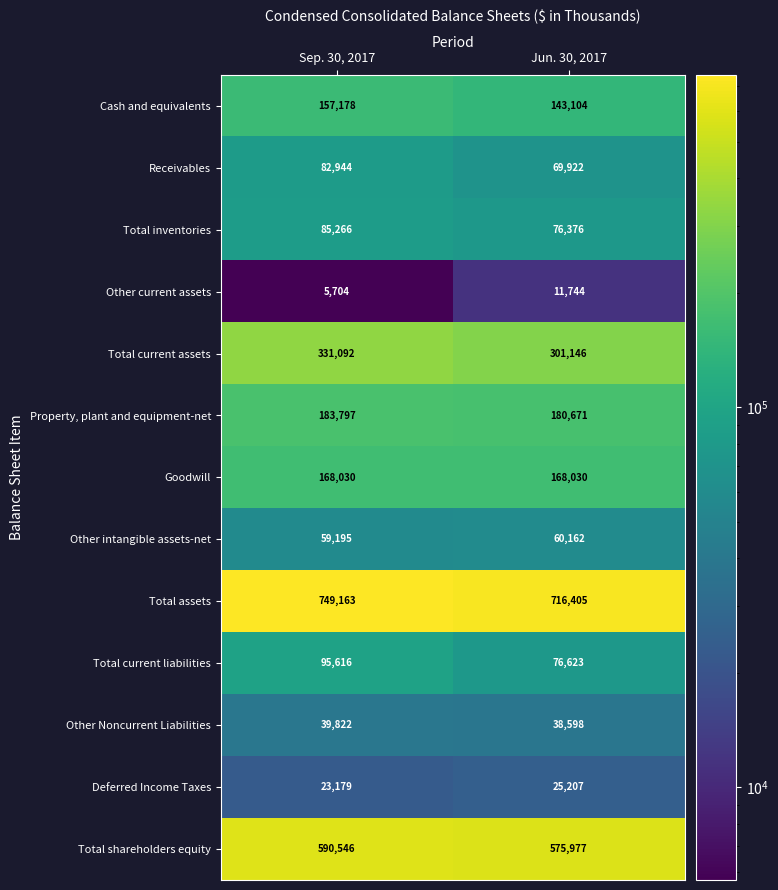

What is the difference between the Other intangible assets-net values at Jun. 30, 2017 and Sep. 30, 2017?

967